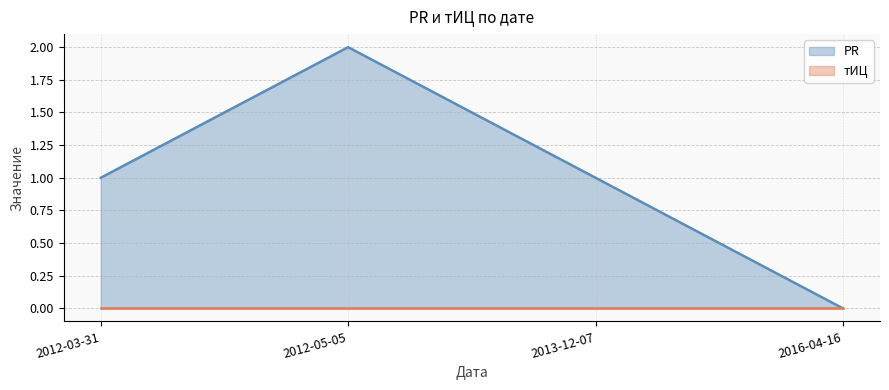

How many lines are shown in the chart?

2